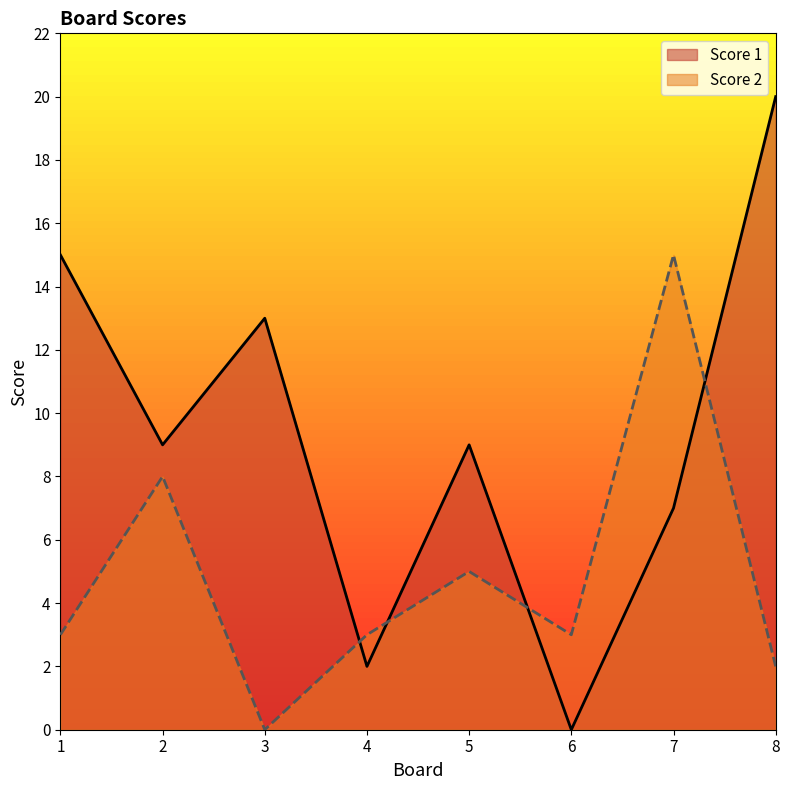

Is the value of Score 1 at 3 greater than the value of Score 2 at 1?

Yes